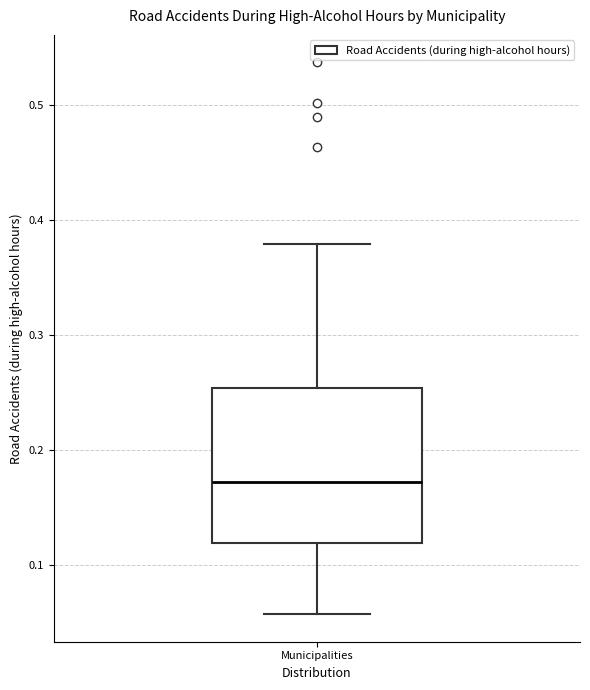

Read this box plot against the y-axis: the position of the median line, the range covered by the box, and the ends of both whiskers. The values are not printed on the chart, so give them approximately, as read against the axis.

median 0.17, box 0.12 to 0.25, whiskers 0.06 to 0.38